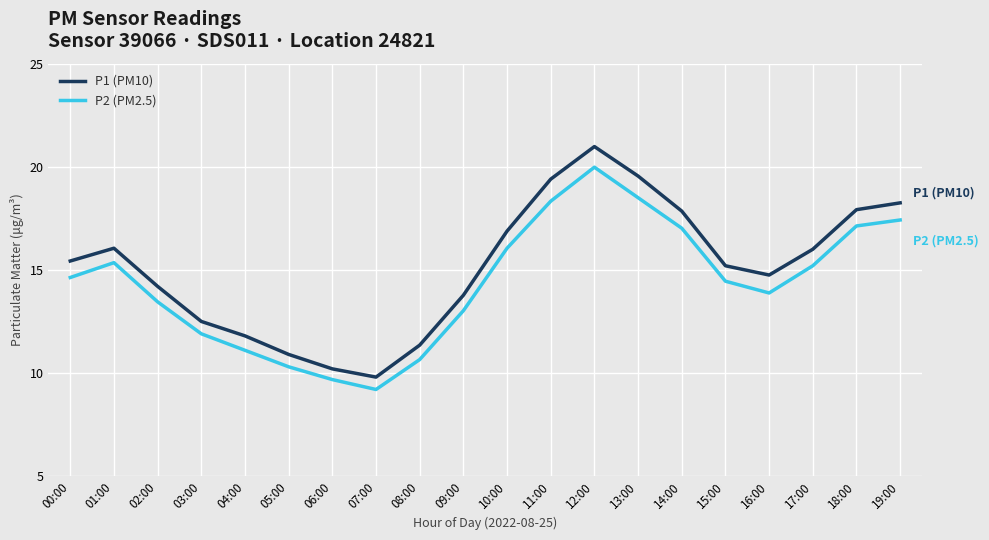

Read the P1 (PM10) value at 11:00.

19.4